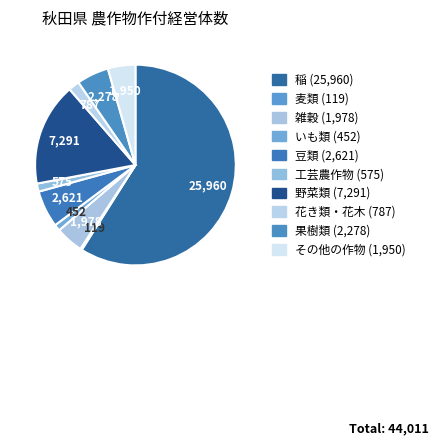

To the nearest percent, what is the average slice percentage?

10%